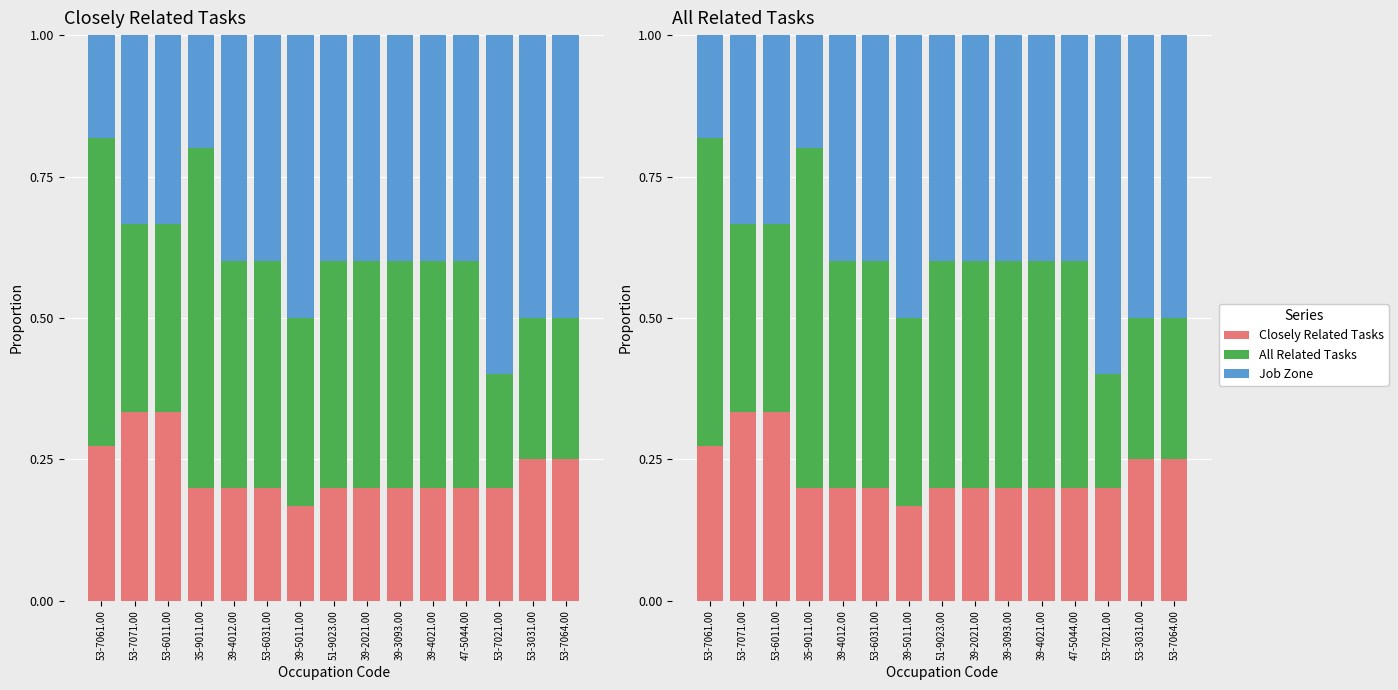

Is it true that Job Zone equals 0.4 at 53-6031.00?

True